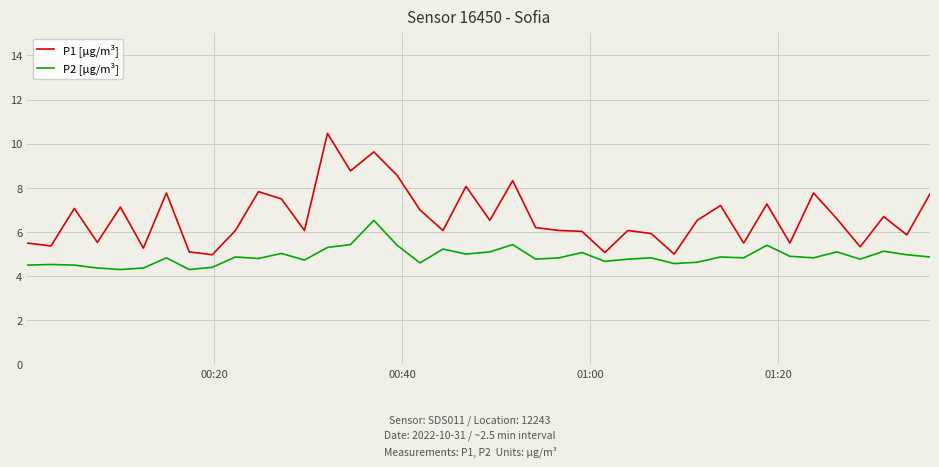

List the series in order of their peak value, lowest first.

P2 [µg/m³], P1 [µg/m³]